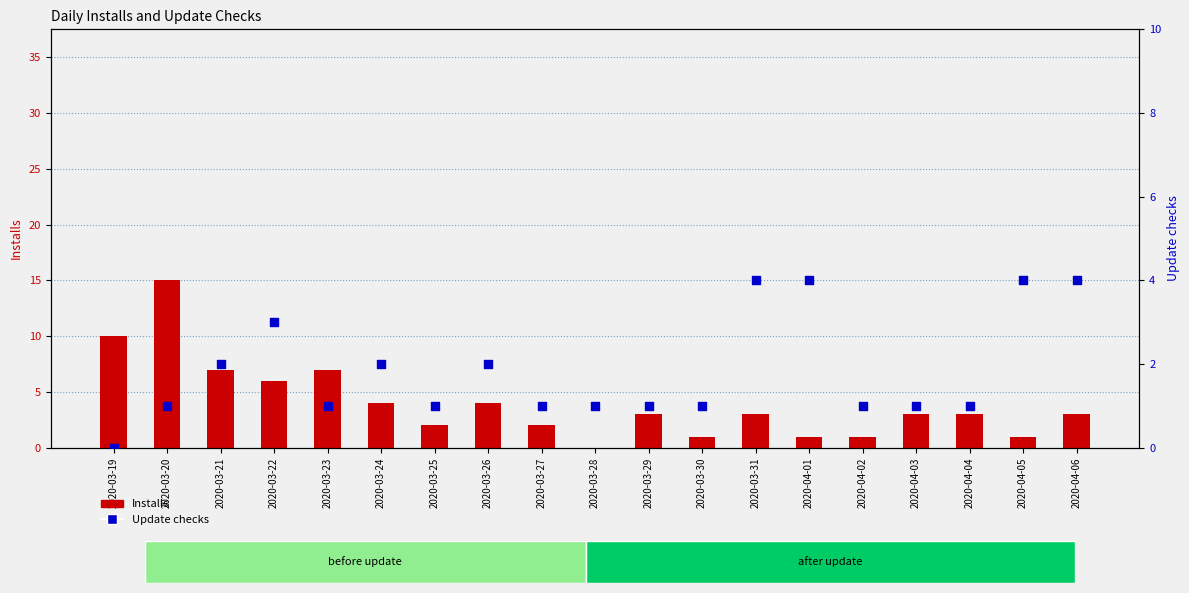

At which category is the sum across all series the highest?

2020-03-20